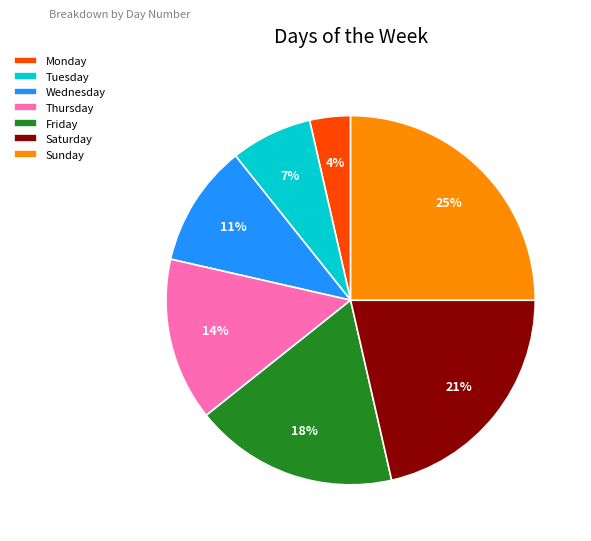

True or false: Sunday accounts for 25% of the total.

True